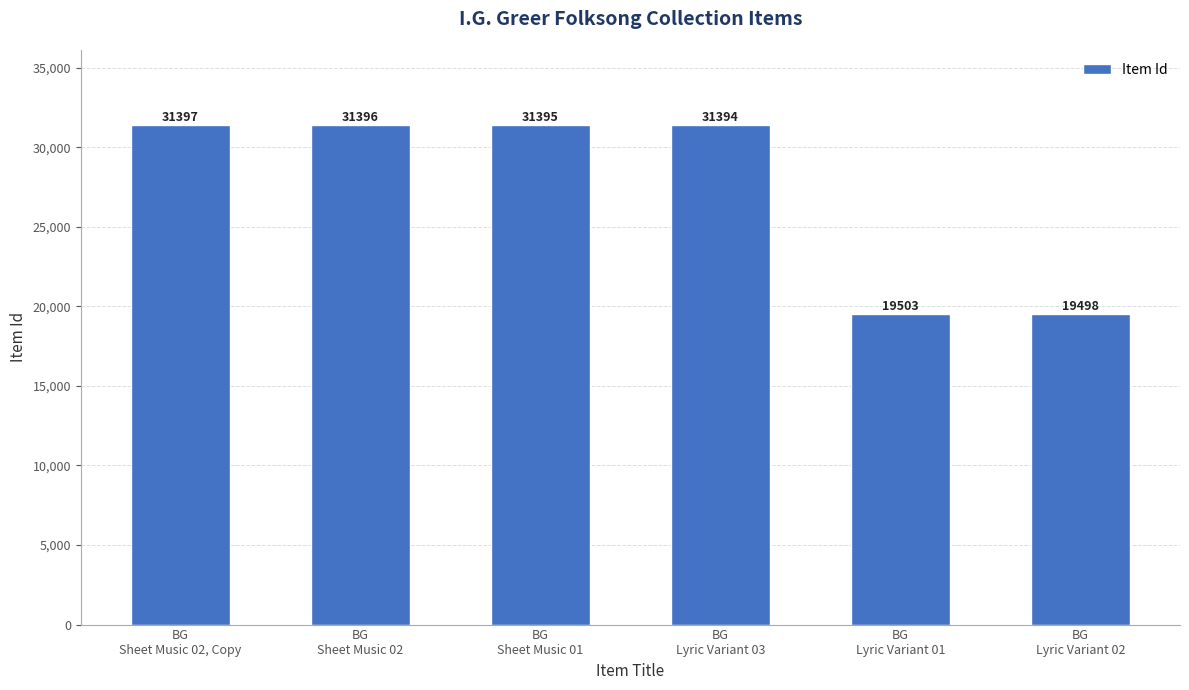

Are the bars horizontal?

No